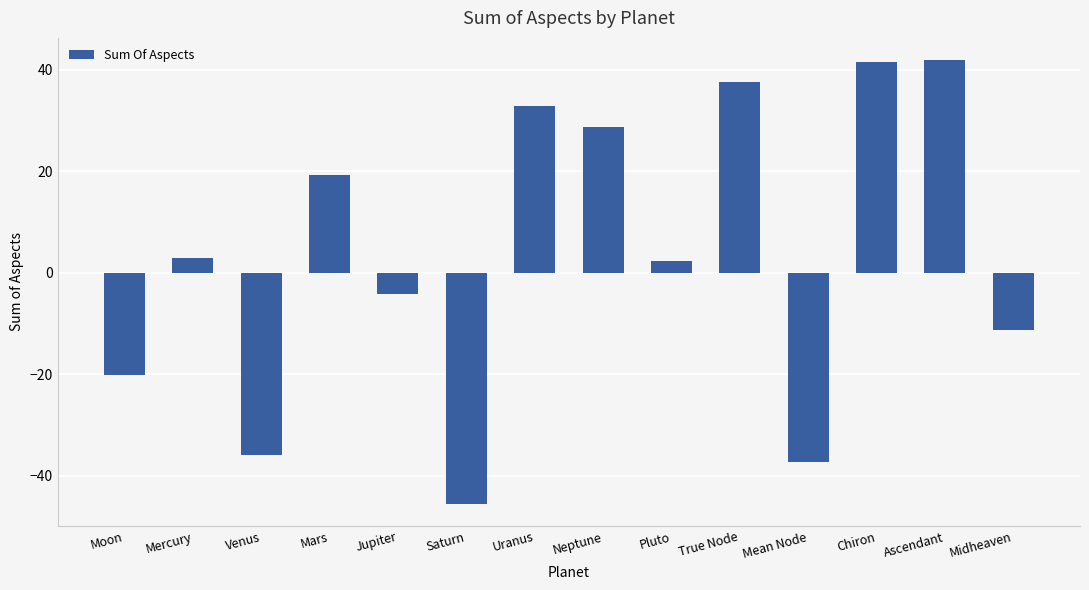

How many bars are there in total?

14